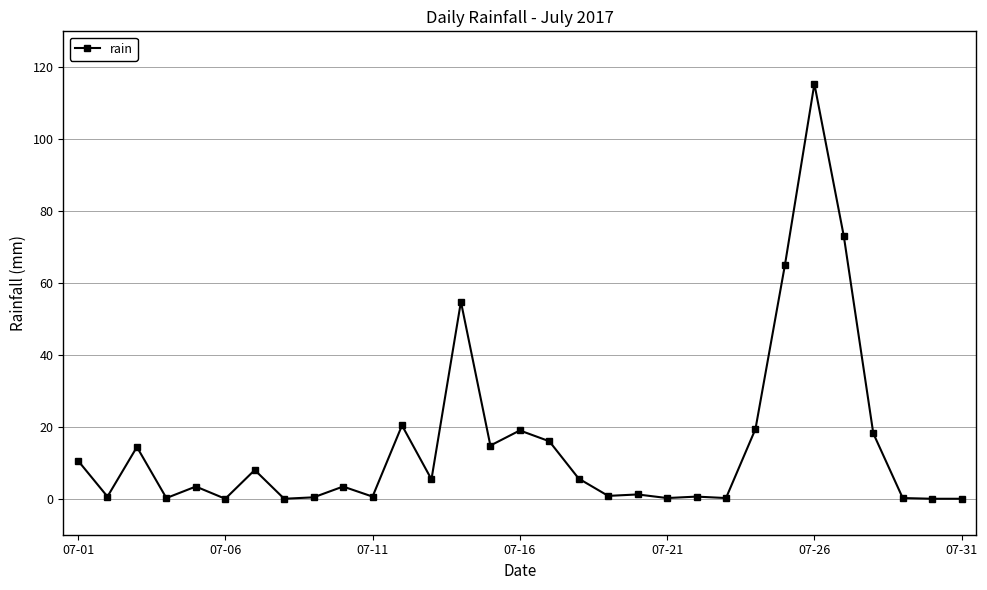

Does the chart have visible grid lines?

Yes